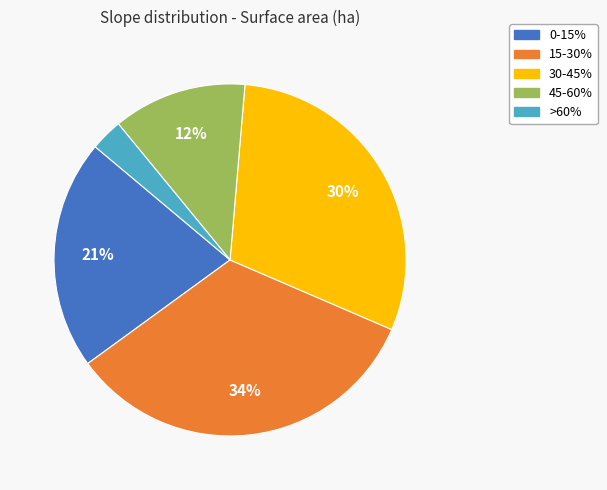

Which category has the biggest portion of the pie?

15-30%